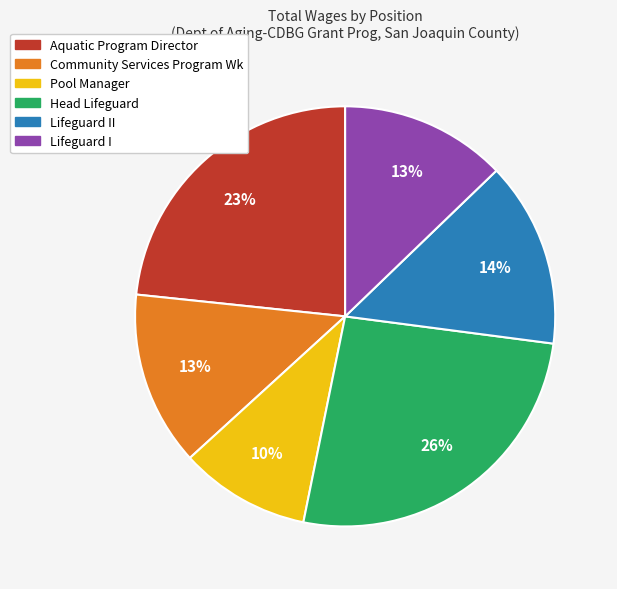

To the nearest percent, what is the average slice percentage?

17%